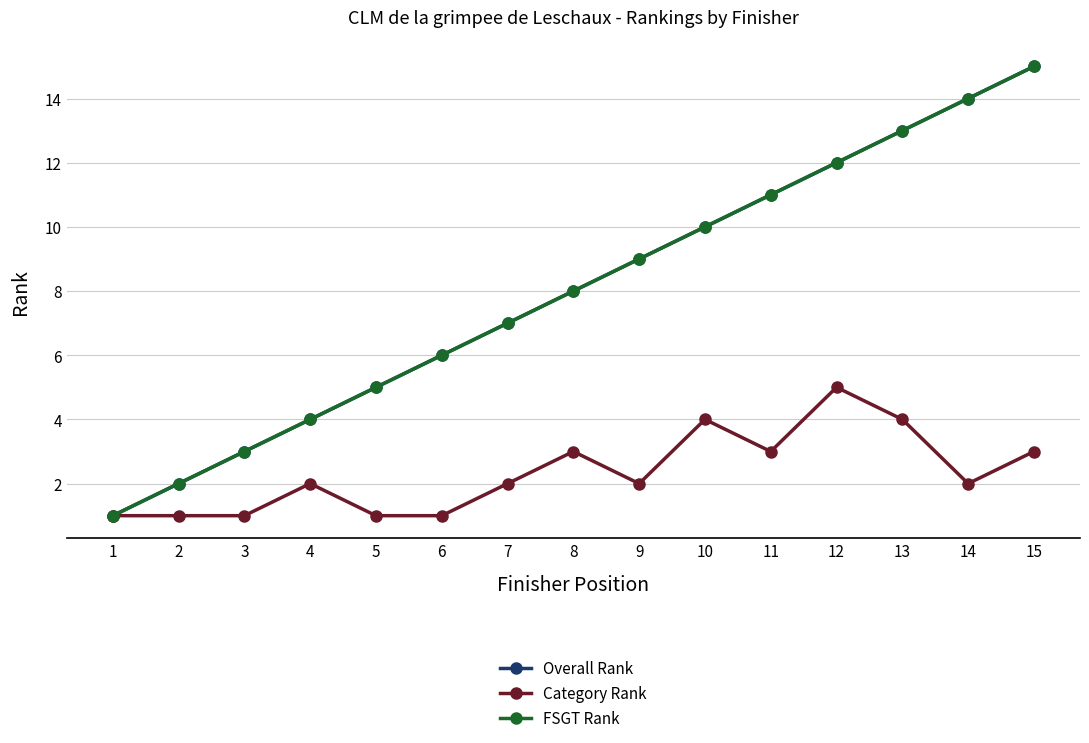

Does the chart have visible grid lines?

Yes